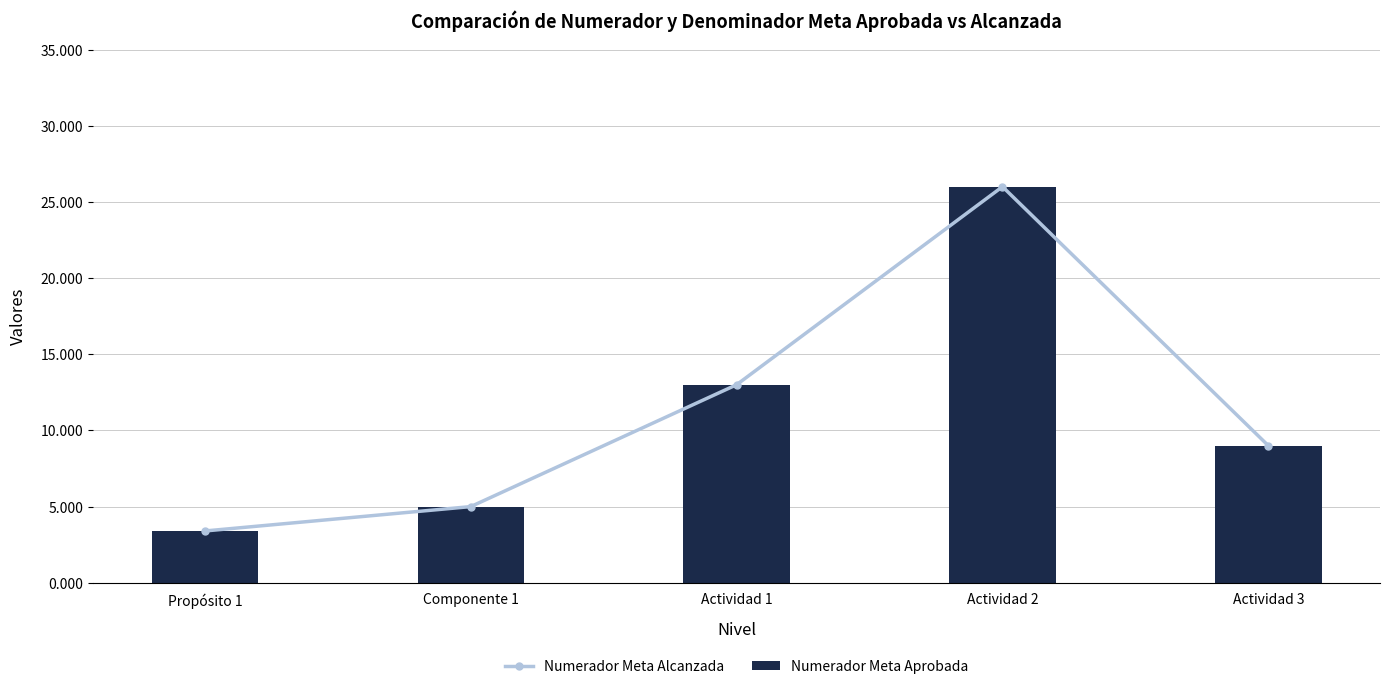

True or false: Numerador Meta Alcanzada has a value of 3.4 at Propósito 1.

True